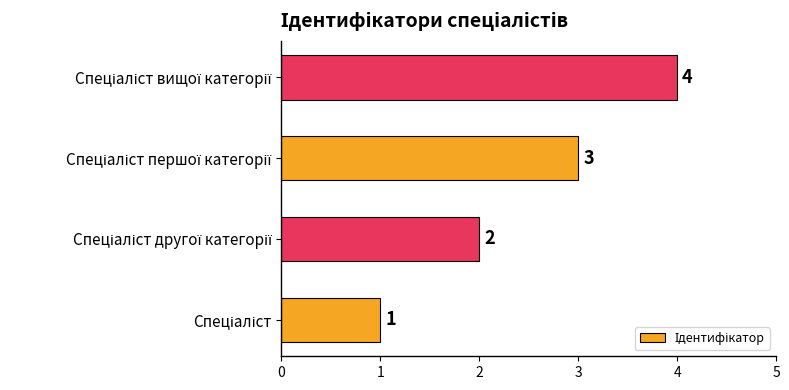

What is the greatest value displayed?

4